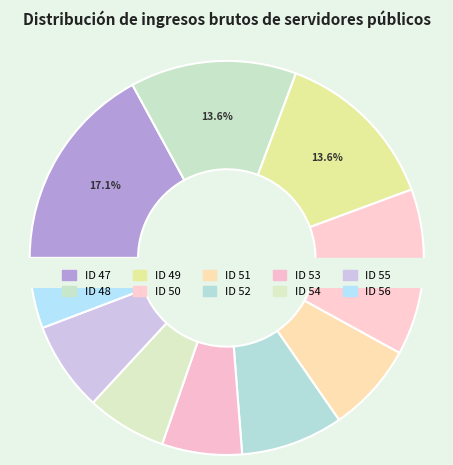

How many segments does this pie chart have?

10